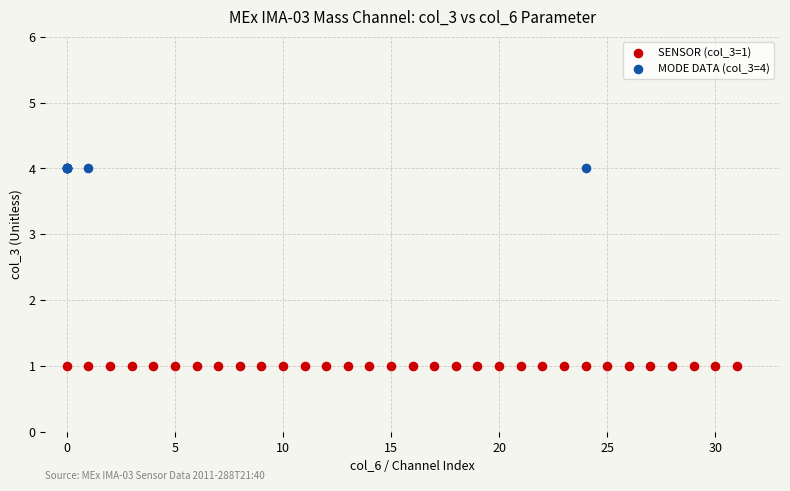

Which series contains the highest Y value?

MODE DATA (col_3=4)